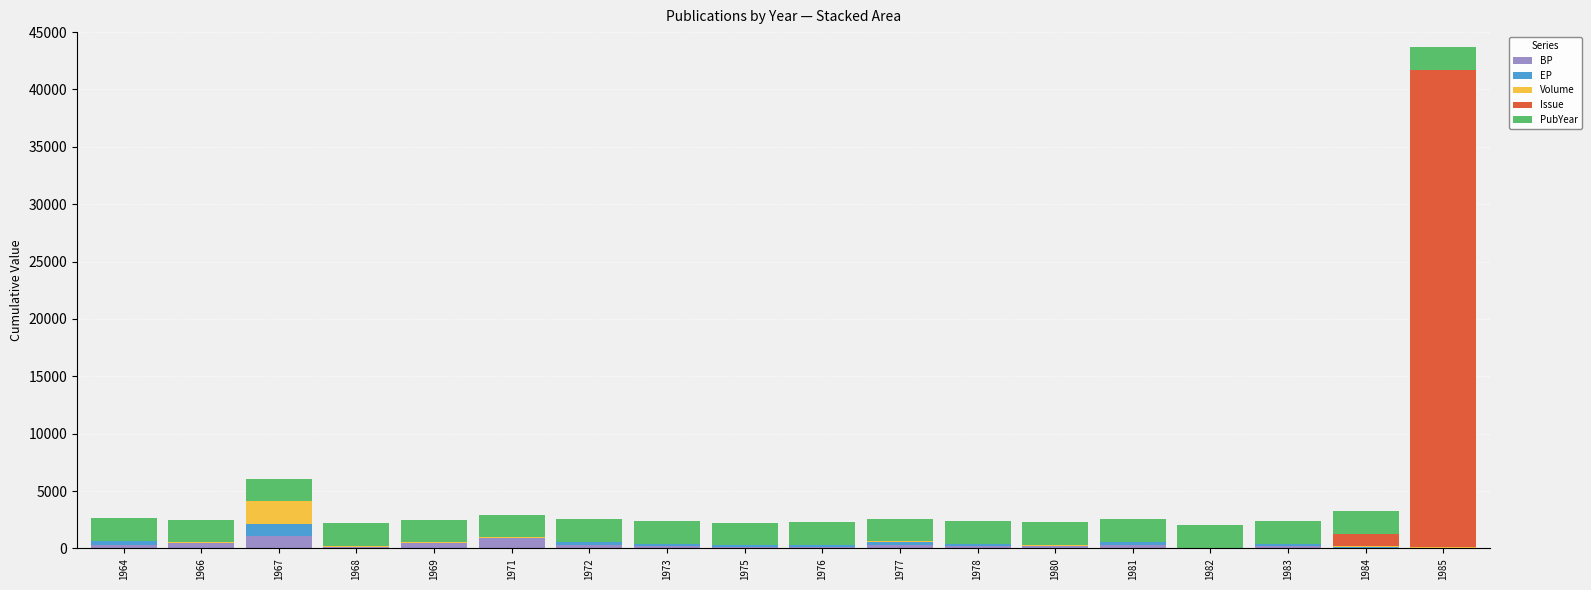

Is it true that BP equals 144 at 1976?

True